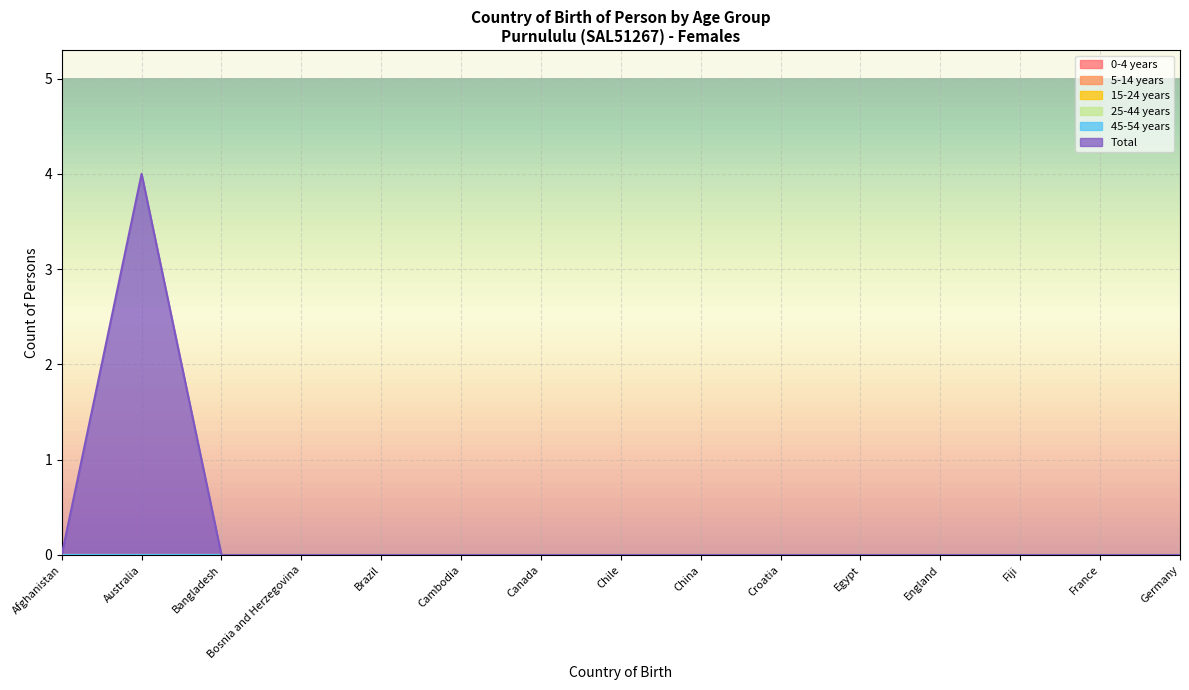

Reading left to right, what are all the values shown in this chart?

0-4 years: Afghanistan=0	Australia=0	Bangladesh=0	Bosnia and Herzegovina=0	Brazil=0	Cambodia=0	Canada=0	Chile=0	China=0	Croatia=0	Egypt=0	England=0	Fiji=0	France=0	Germany=0
5-14 years: Afghanistan=0	Australia=0	Bangladesh=0	Bosnia and Herzegovina=0	Brazil=0	Cambodia=0	Canada=0	Chile=0	China=0	Croatia=0	Egypt=0	England=0	Fiji=0	France=0	Germany=0
15-24 years: Afghanistan=0	Australia=0	Bangladesh=0	Bosnia and Herzegovina=0	Brazil=0	Cambodia=0	Canada=0	Chile=0	China=0	Croatia=0	Egypt=0	England=0	Fiji=0	France=0	Germany=0
25-44 years: Afghanistan=0	Australia=0	Bangladesh=0	Bosnia and Herzegovina=0	Brazil=0	Cambodia=0	Canada=0	Chile=0	China=0	Croatia=0	Egypt=0	England=0	Fiji=0	France=0	Germany=0
45-54 years: Afghanistan=0	Australia=0	Bangladesh=0	Bosnia and Herzegovina=0	Brazil=0	Cambodia=0	Canada=0	Chile=0	China=0	Croatia=0	Egypt=0	England=0	Fiji=0	France=0	Germany=0
Total: Afghanistan=0	Australia=4	Bangladesh=0	Bosnia and Herzegovina=0	Brazil=0	Cambodia=0	Canada=0	Chile=0	China=0	Croatia=0	Egypt=0	England=0	Fiji=0	France=0	Germany=0